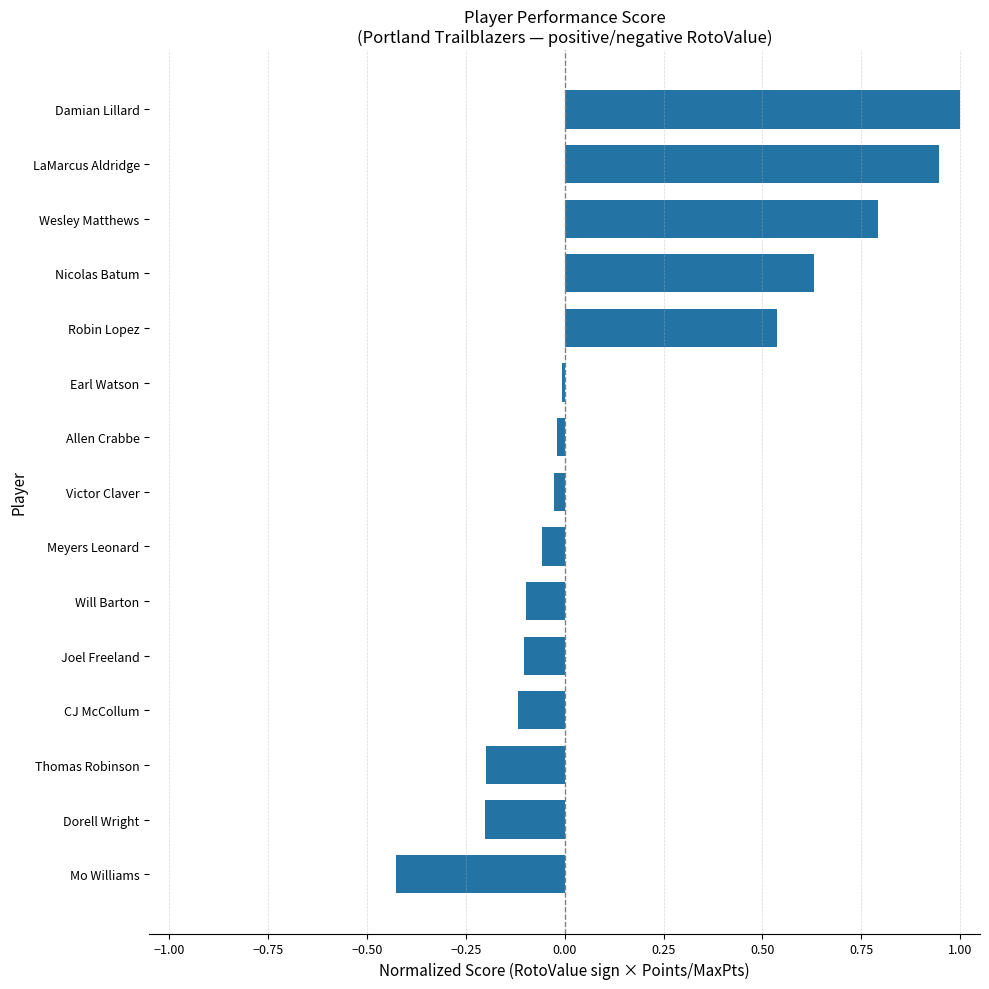

How many distinct data groups are displayed?

1